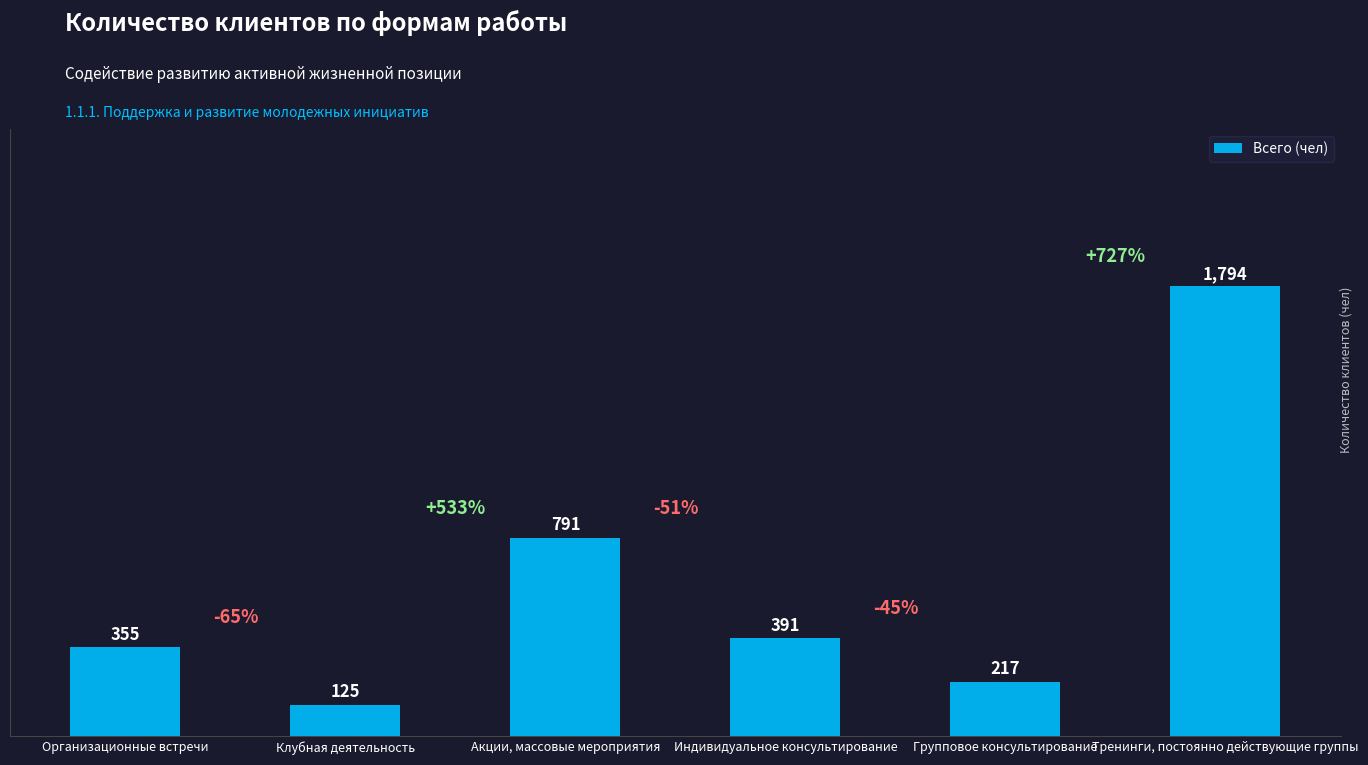

How many data points are less than 391?

3